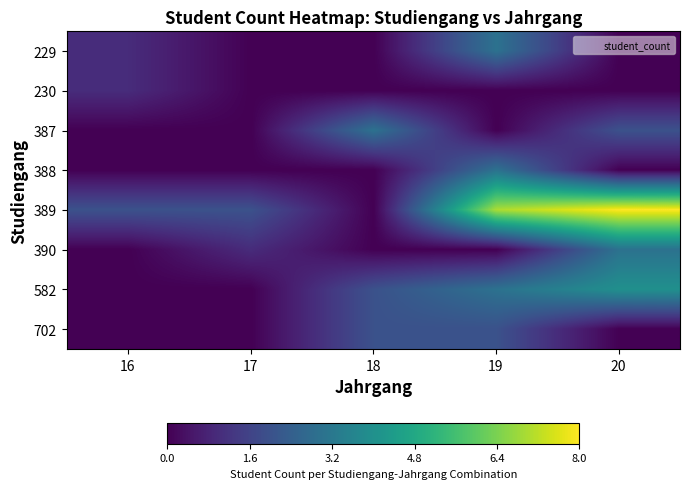

At 18, list the series in order from largest to smallest.

387, 582, 702, 229, 230, 388, 389, 390